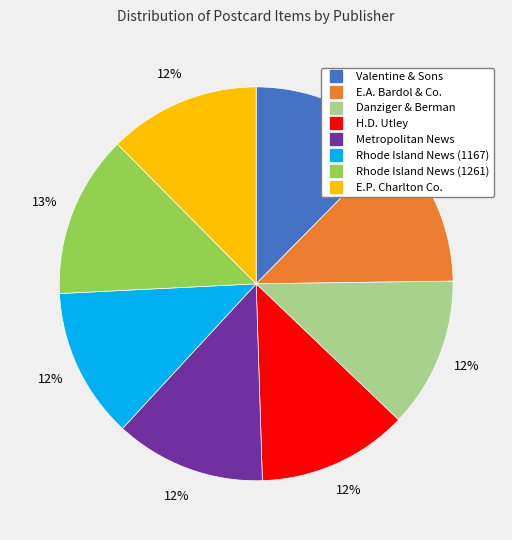

Does Rhode Island News (1167) represent more than half of the total?

No